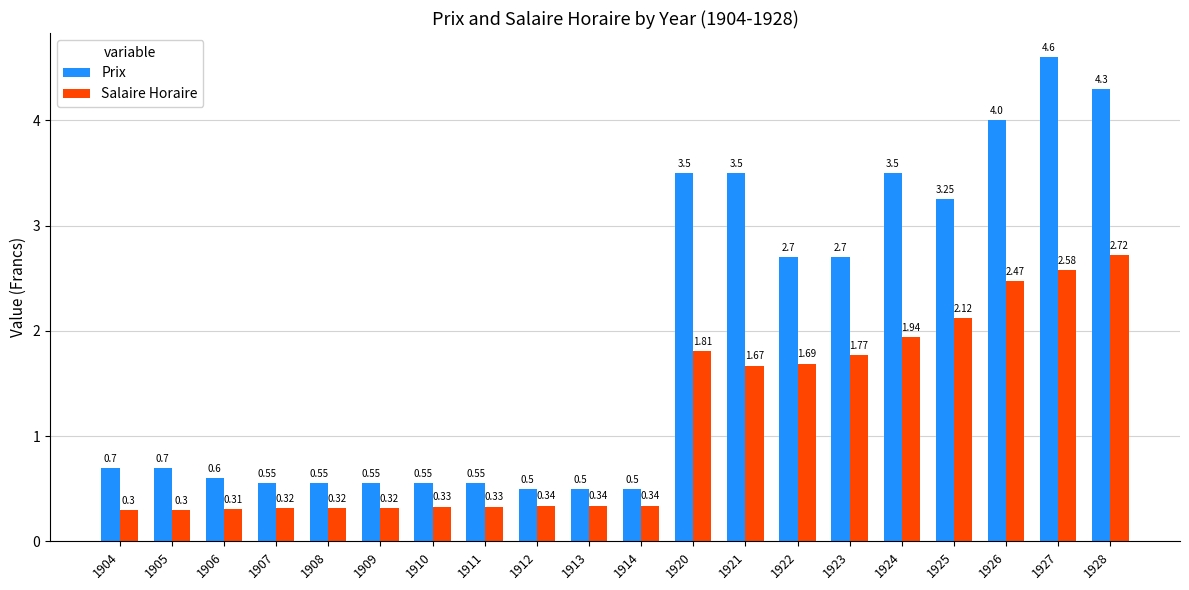

What is the value of the Salaire Horaire bar at the 7th from the left?

0.3